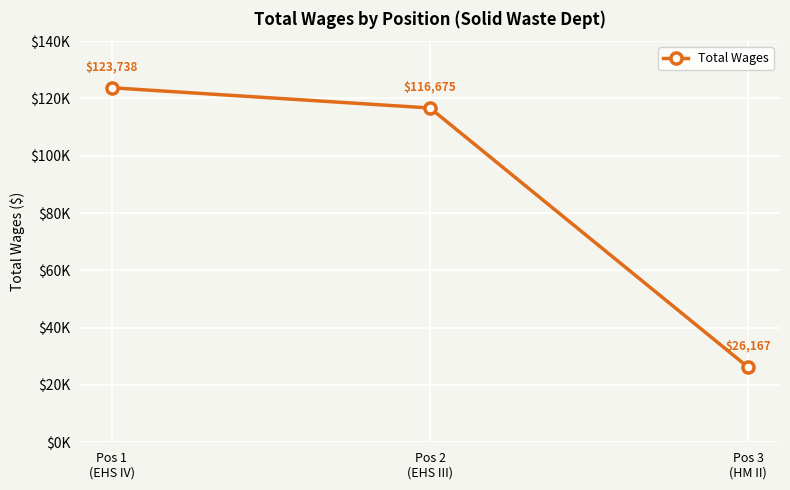

List the labels in order of value, smallest first.

Pos 3
(HM II), Pos 2
(EHS III), Pos 1
(EHS IV)